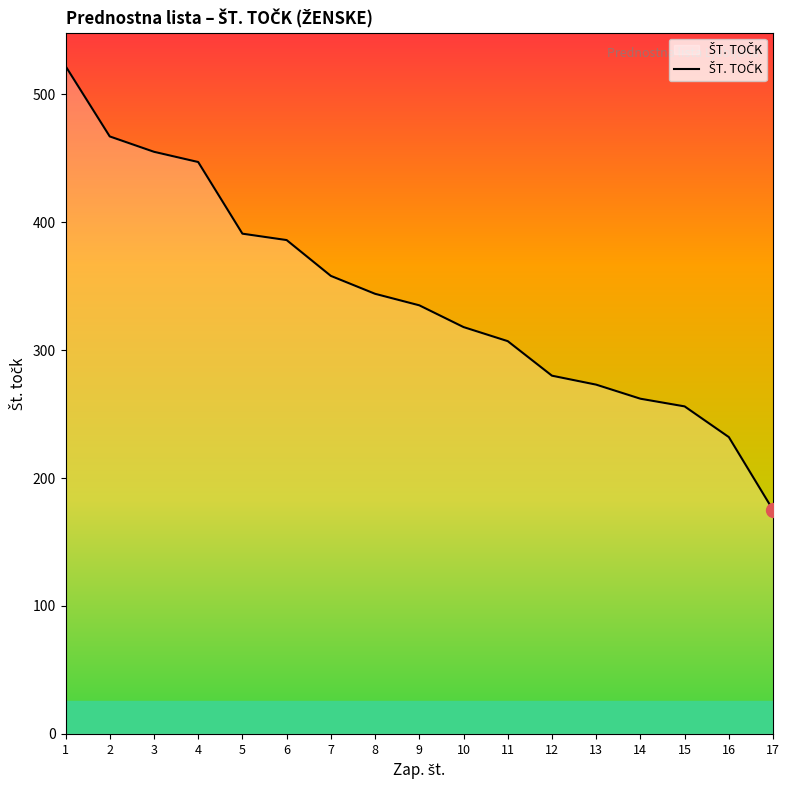

Reading right to left, what are all the values shown in this chart?

175	232	256	262	273	280	307	318	335	344	358	386	391	447	455	467	522